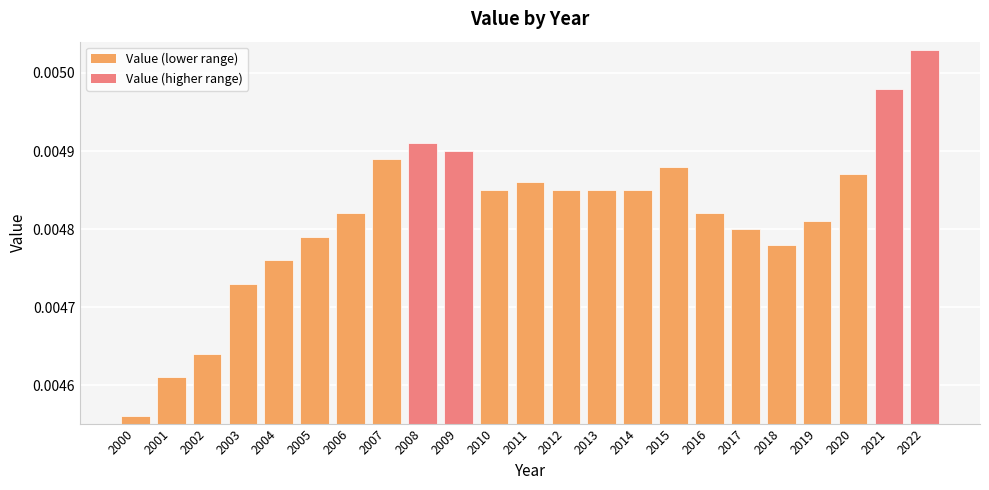

Where is the data nearest to the value 0?

2000